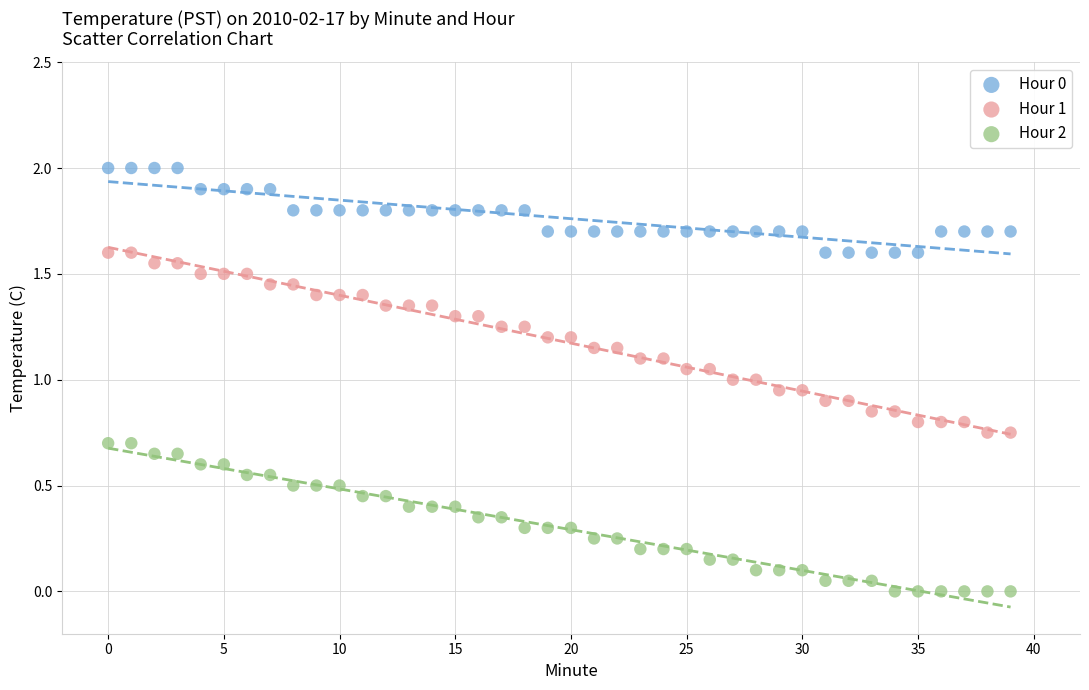

Across all data points, what is the range of Y values (max minus min)?

2.0